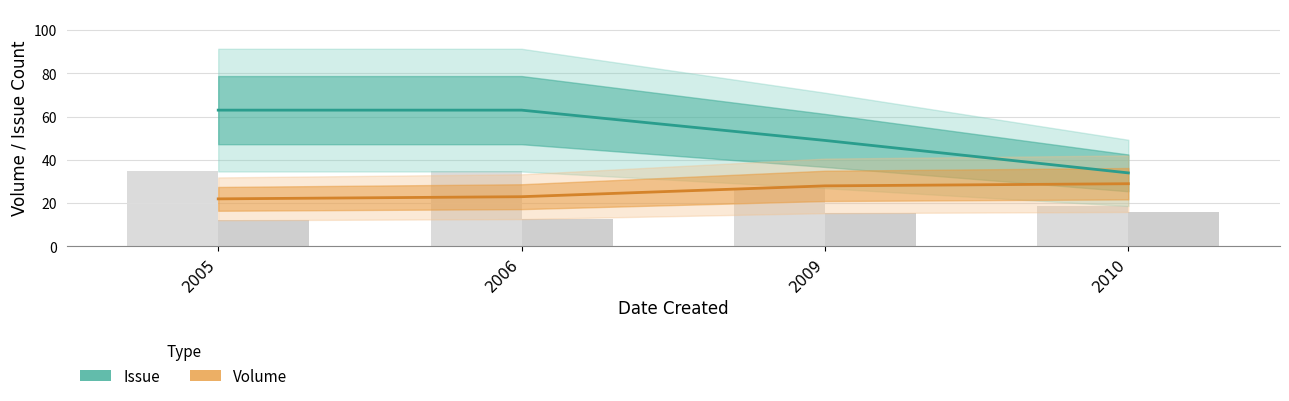

What is the lowest value of the Issue series?

34